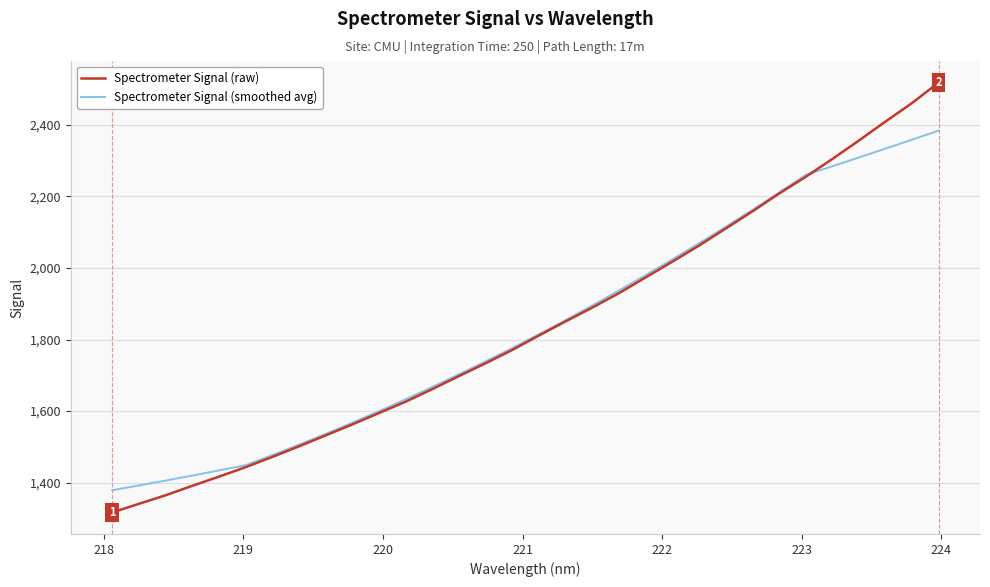

Which series has the largest range (max minus min)?

Spectrometer Signal (raw)